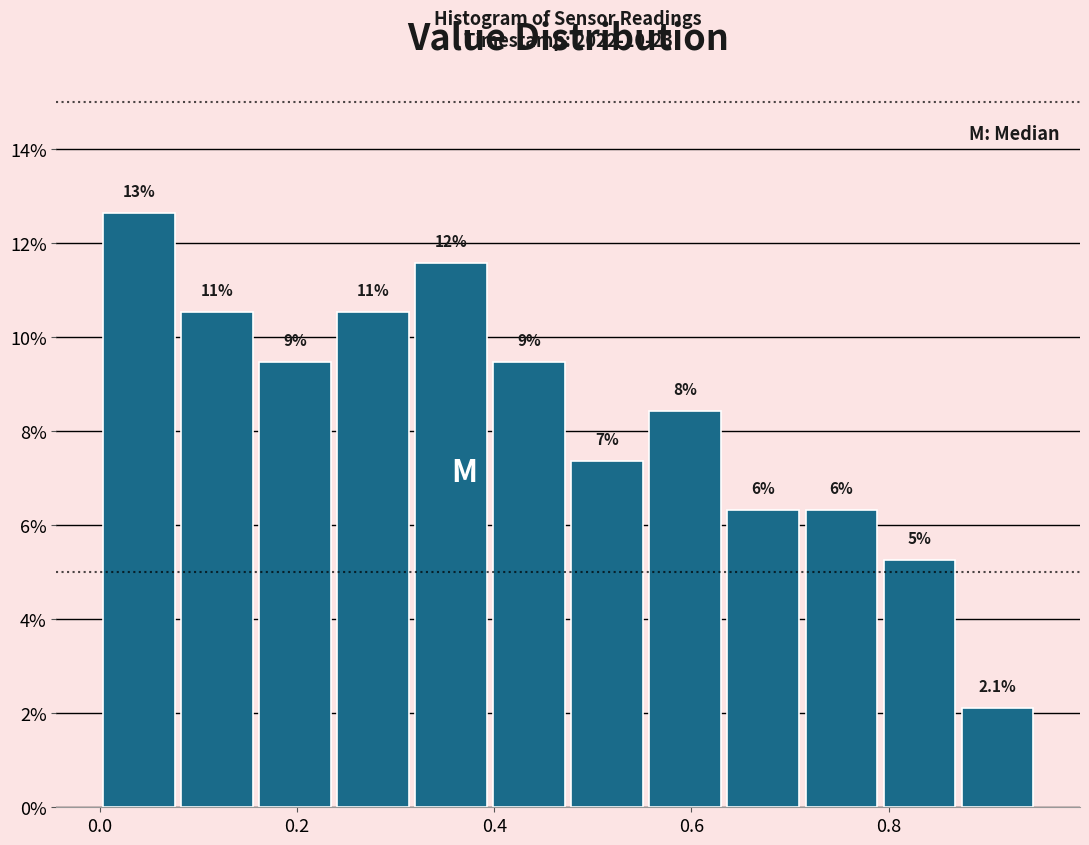

Around what value on the x-axis is the tallest bar? Give the approximate position of its centre, as read against the axis.

0.04